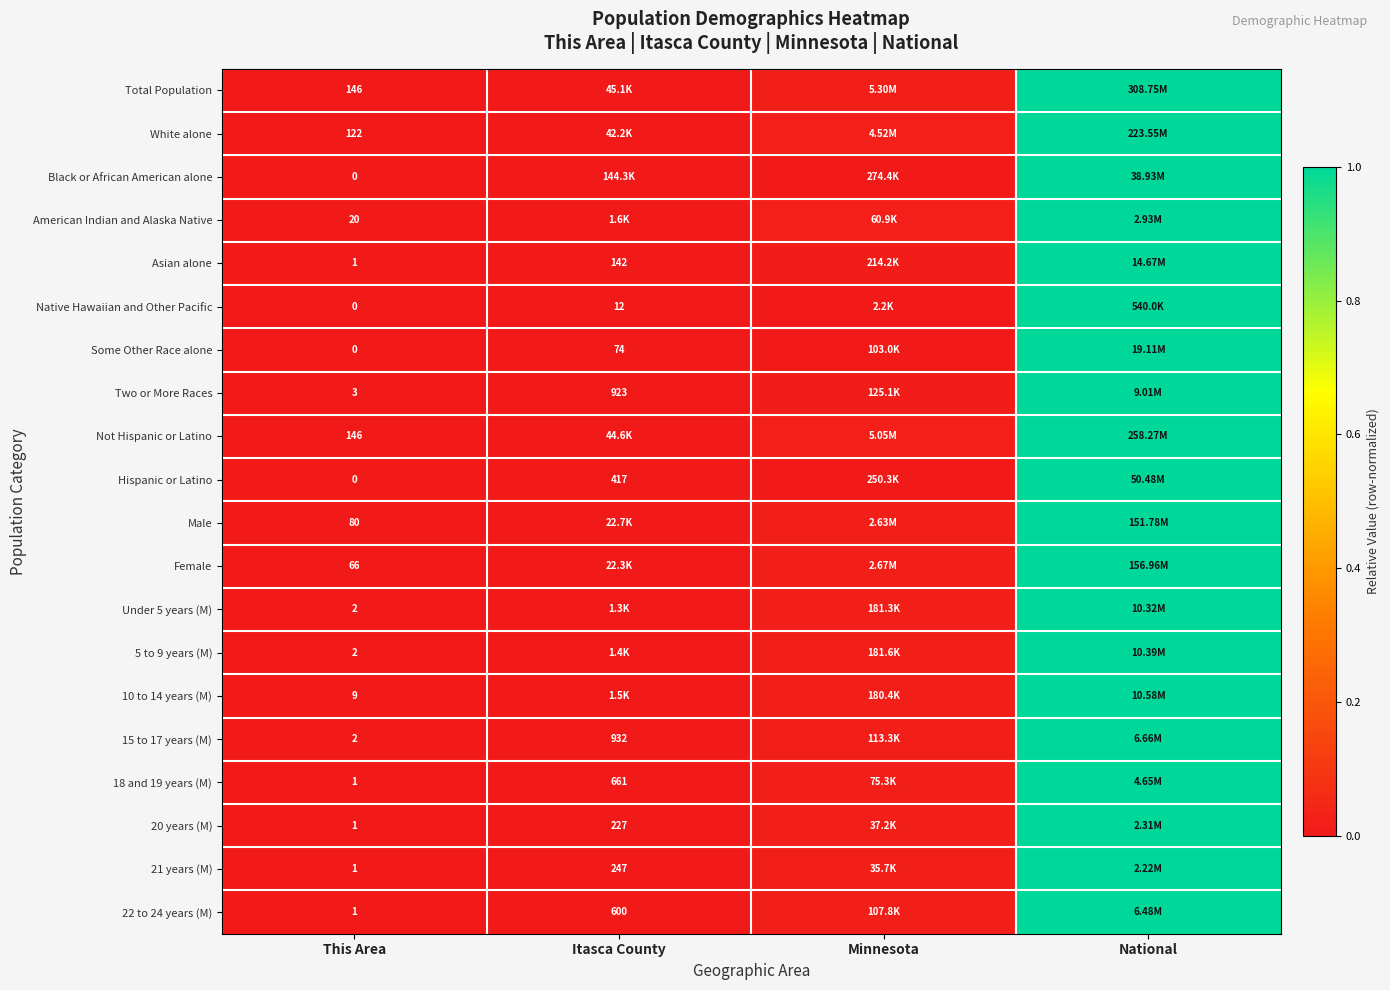

Is the value of Hispanic or Latino at This Area greater than the value of Total Population at This Area?

No